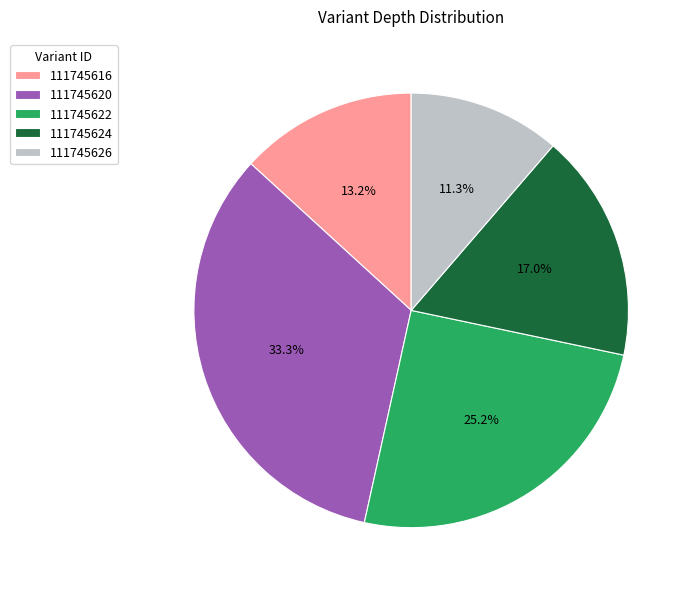

Is the sum of 111745624 and 111745626 greater than half?

No